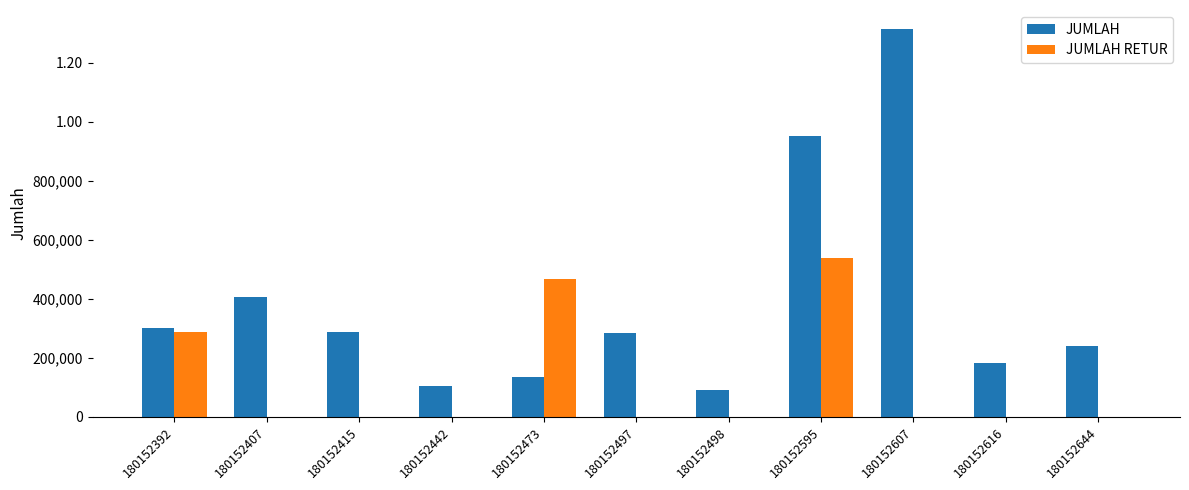

What is the difference between the highest and lowest values at 180152607?

1313375